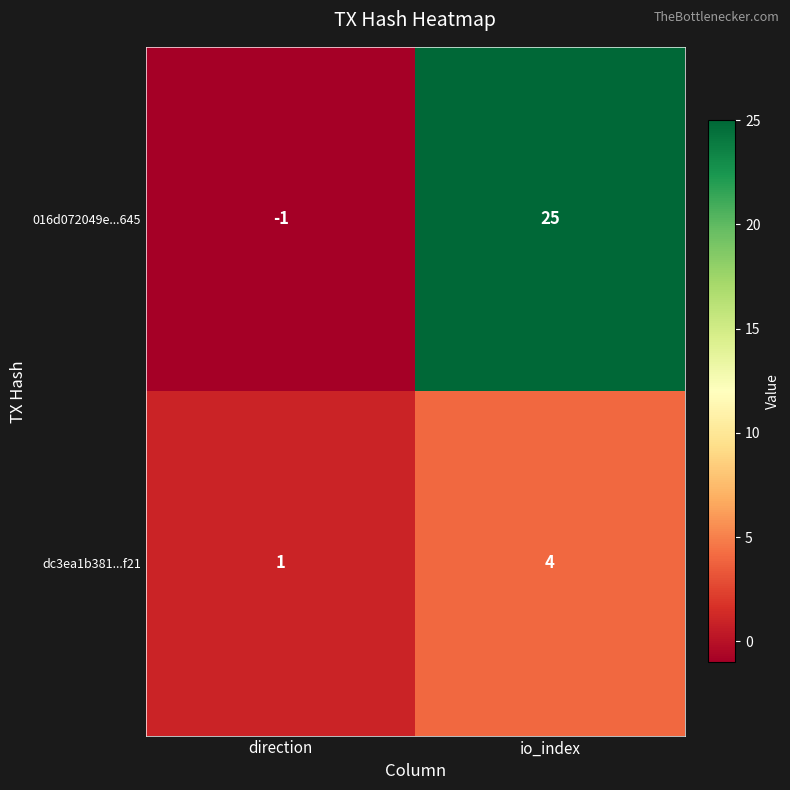

Reading right to left, extract all data points from this chart.

016d072049e...645: io_index=25	direction=-1
dc3ea1b381...f21: io_index=4	direction=1